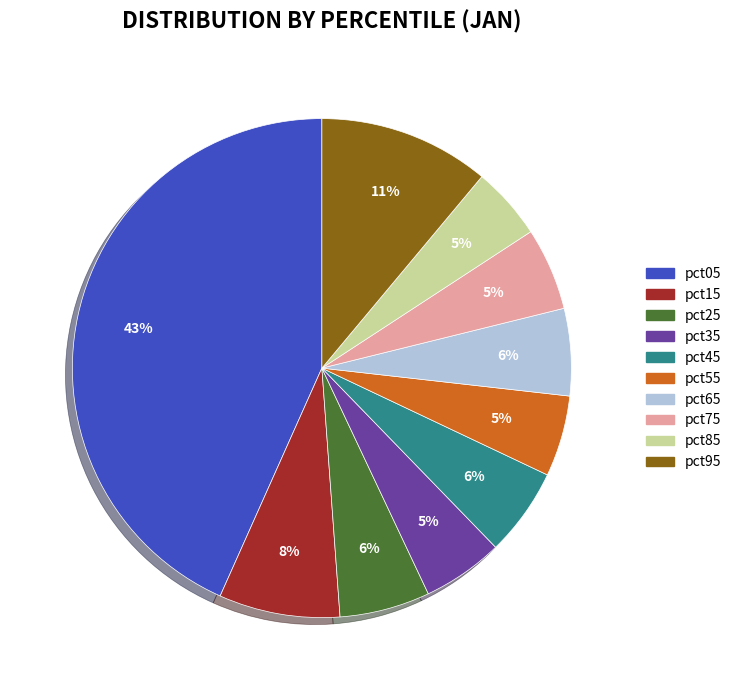

Combined, do pct15 and pct55 account for over 50%?

No